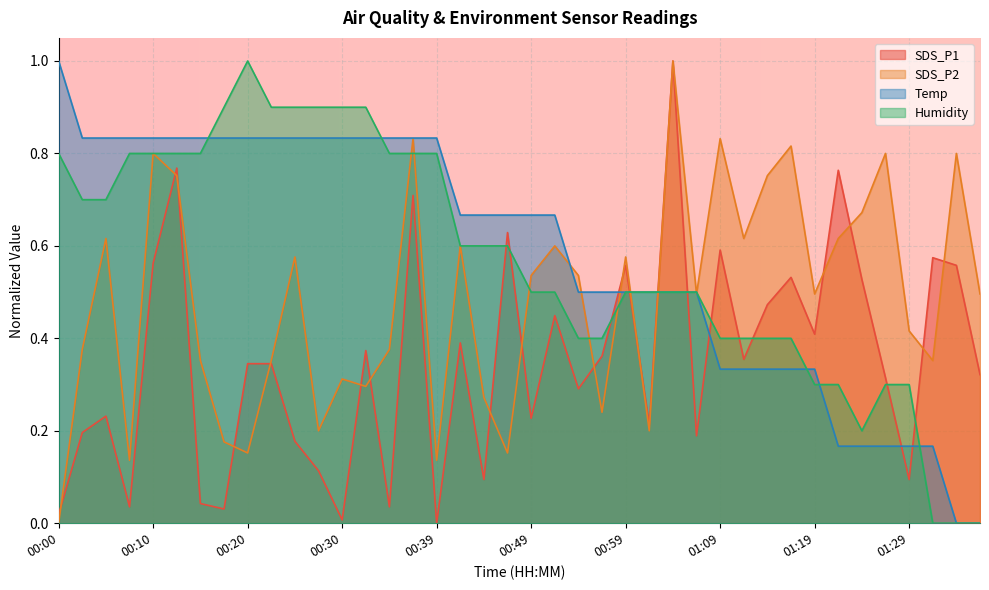

The SDS_P2 series shows 0.3 at 00:17. True or false?

False